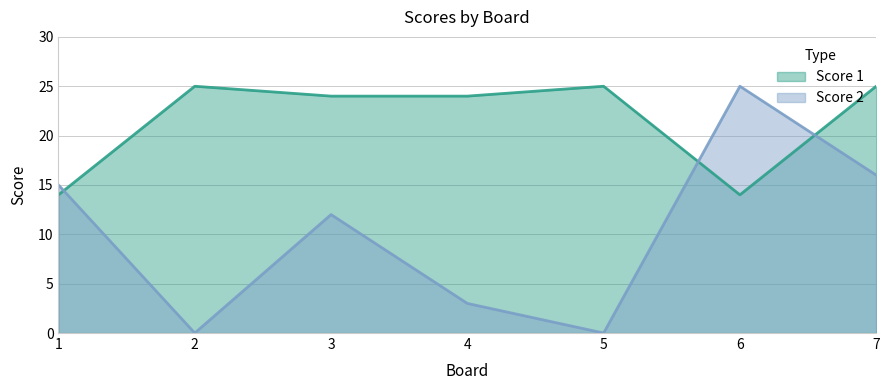

Rank the categories by Score 2 value from highest to lowest.

6, 7, 1, 3, 4, 2, 5